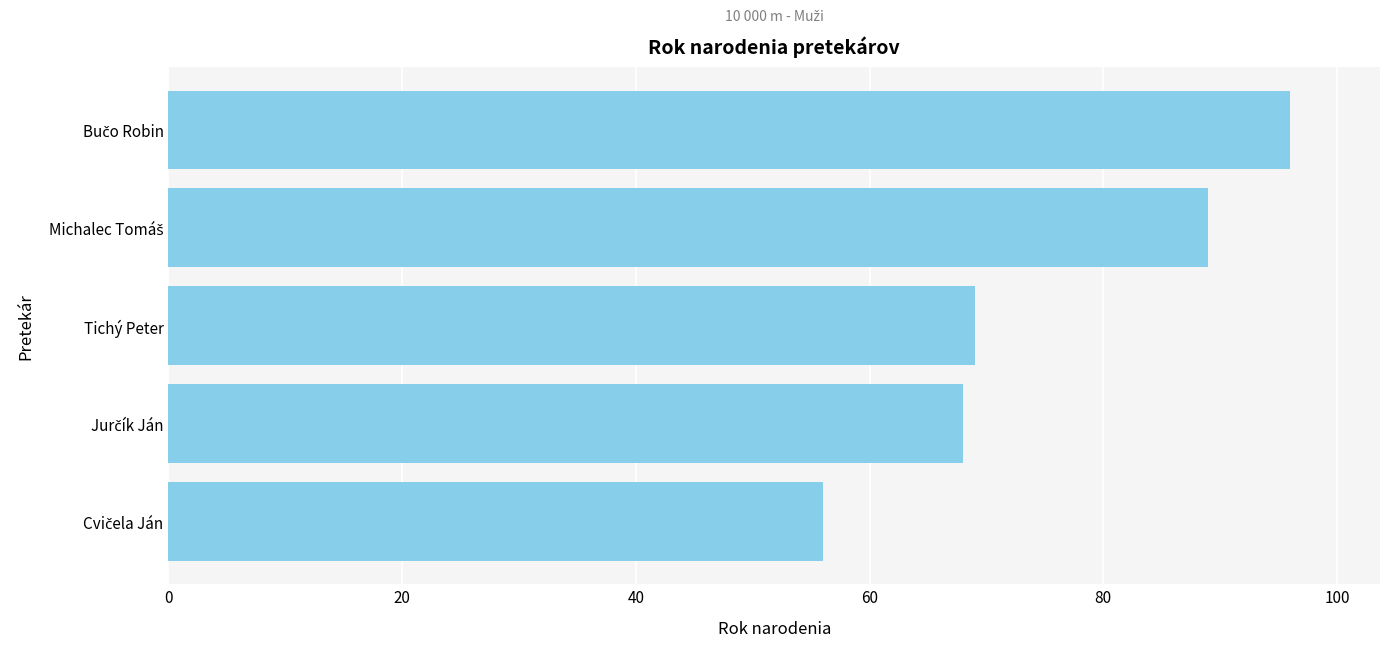

What is the minimum value shown in the chart?

56